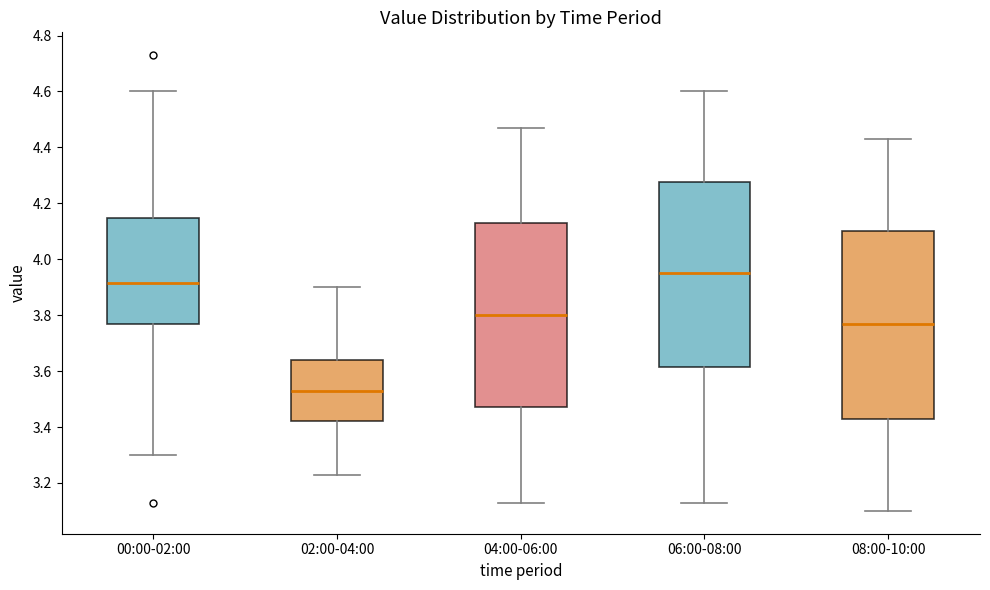

Which box's median line is the lowest?

02:00-04:00